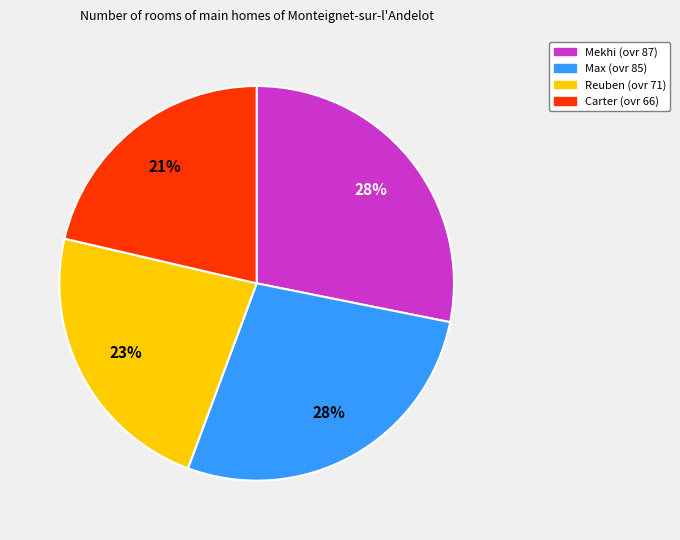

Approximately how many times larger is the value at Max compared to Mekhi?

1.0